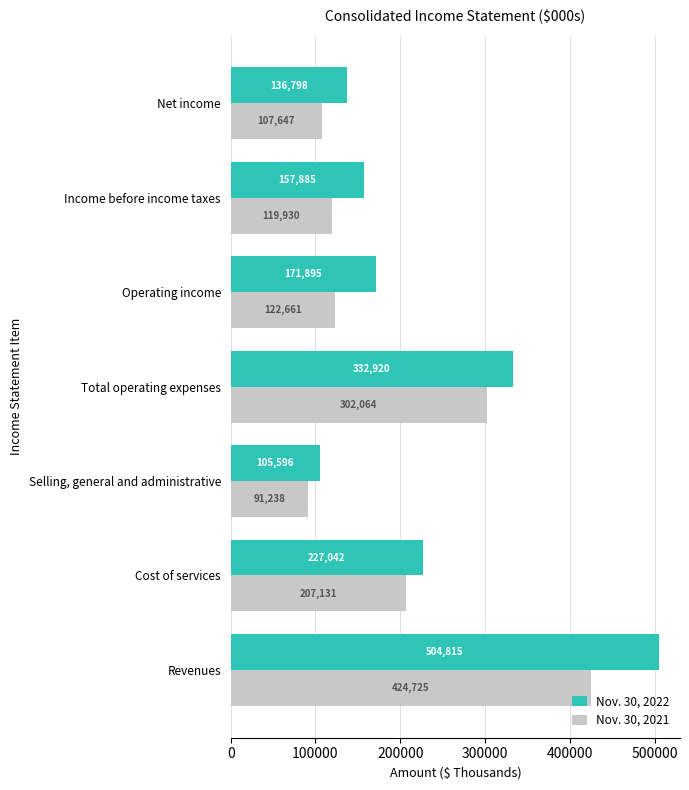

What is the average value of the Nov. 30, 2021 series?

196485